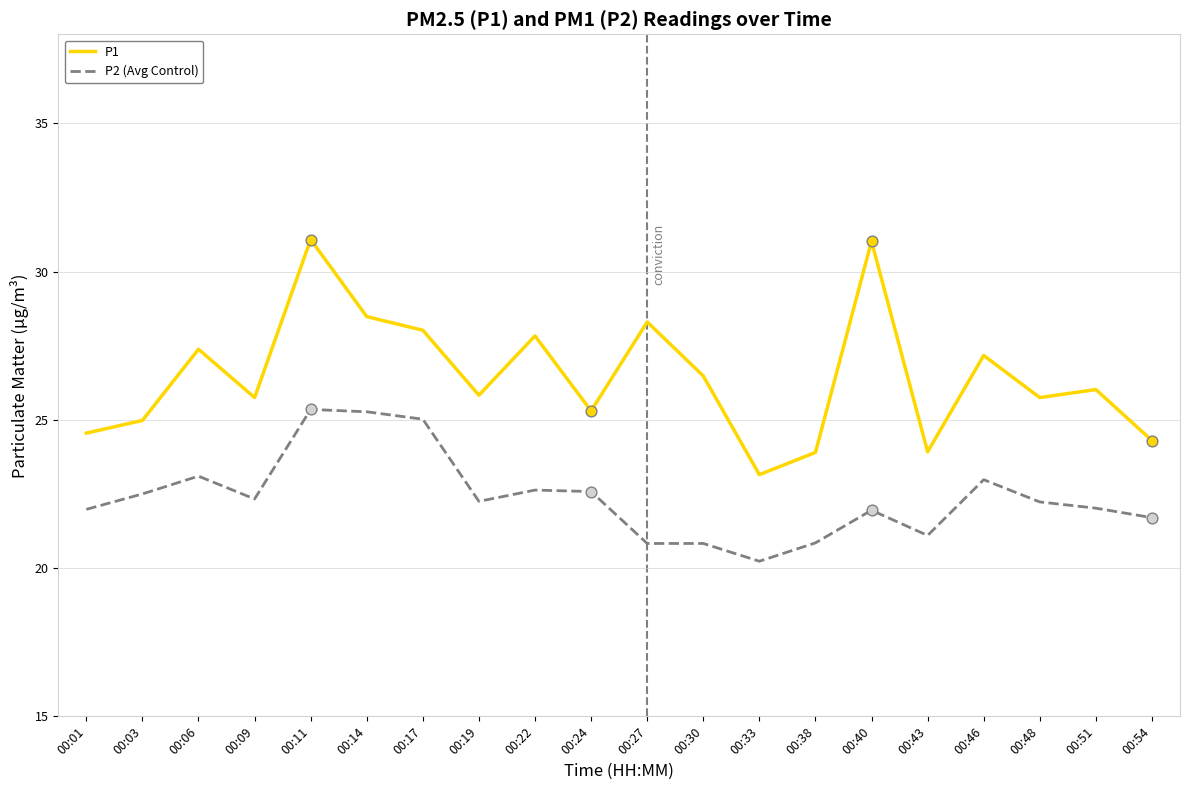

Which series has the largest total across all categories?

P1